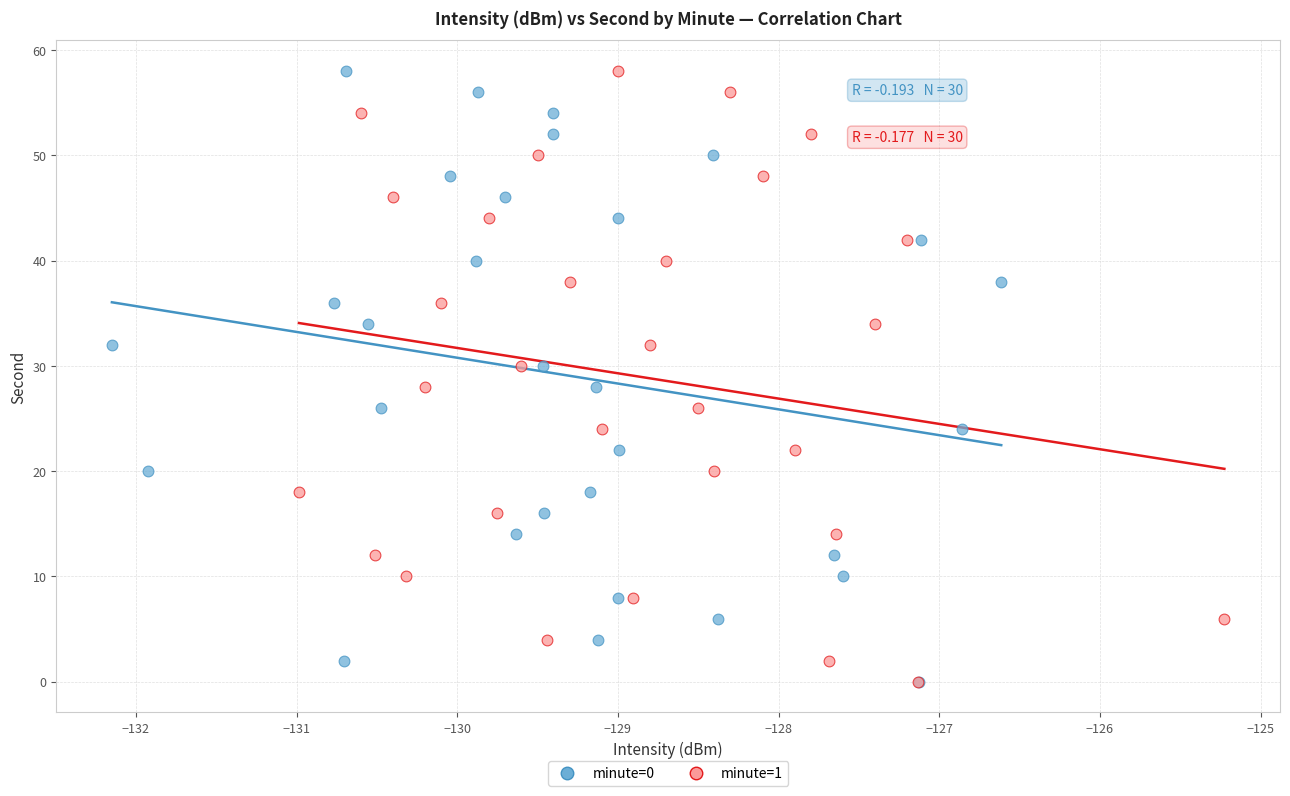

What are all the series names shown in the legend?

minute=0, minute=1